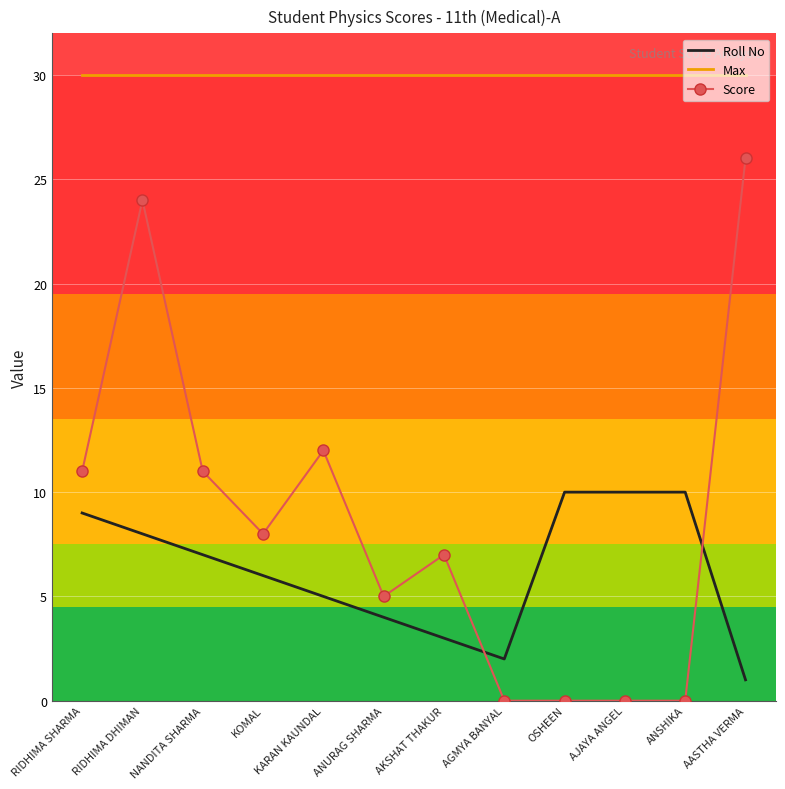

What is the sum of the Max values at RIDHIMA DHIMAN and OSHEEN?

60